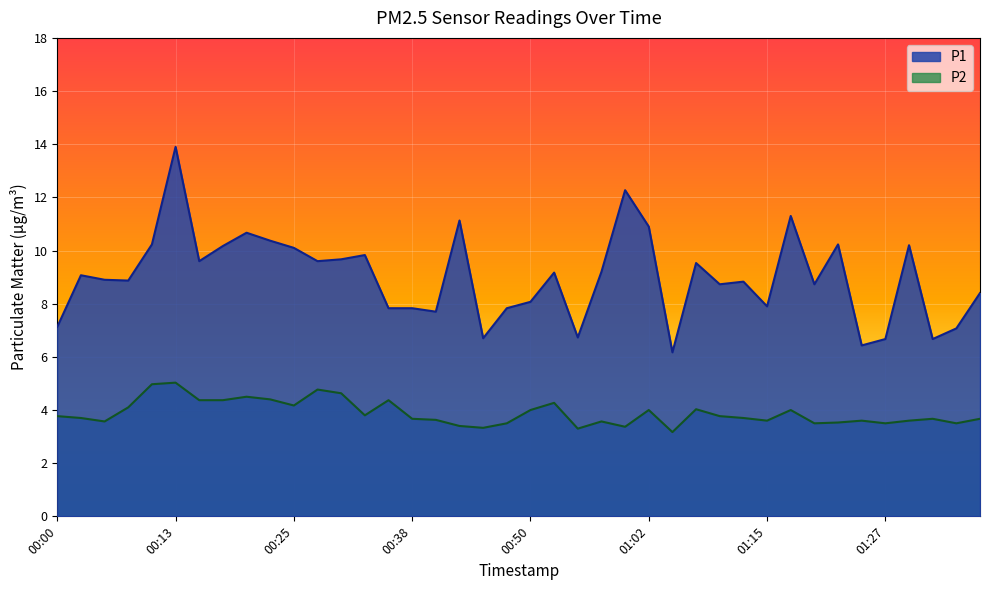

True or false: P1 and P2 cross at least once.

False